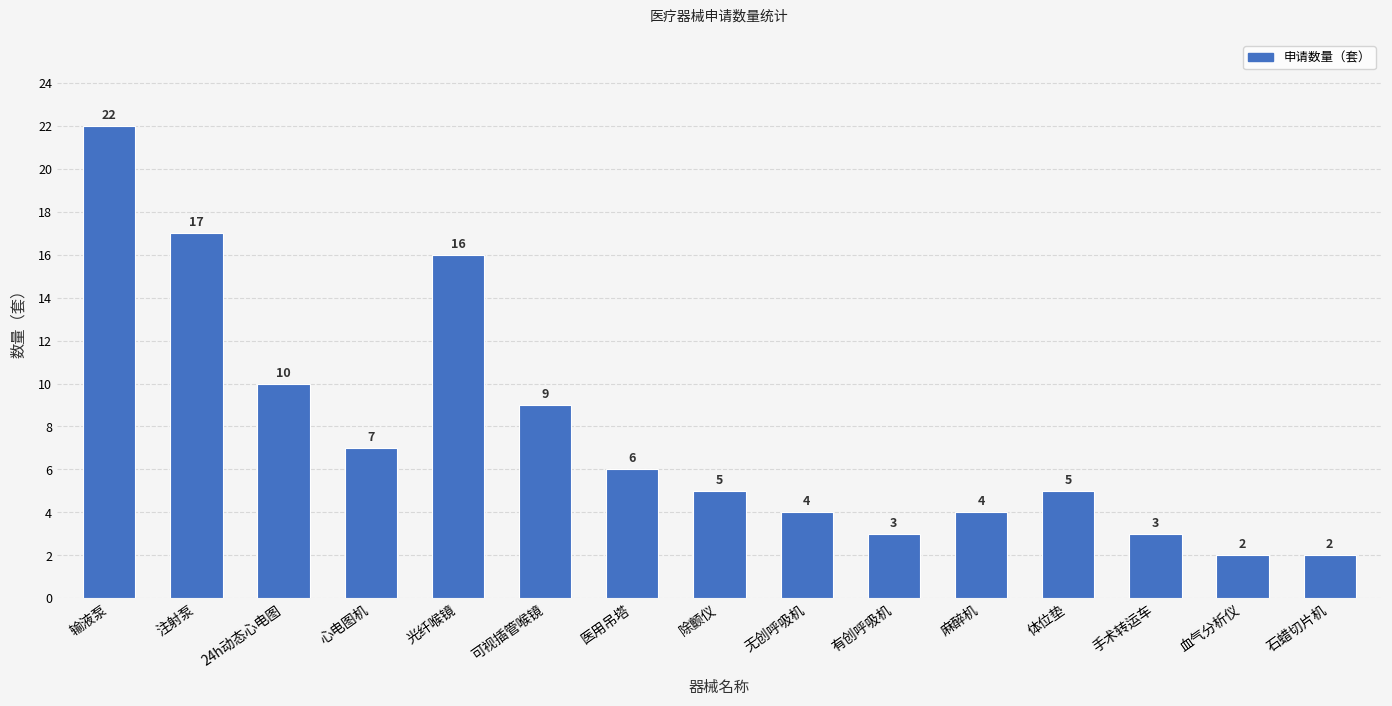

What is the change in value from 注射泵 to 无创呼吸机?

-13